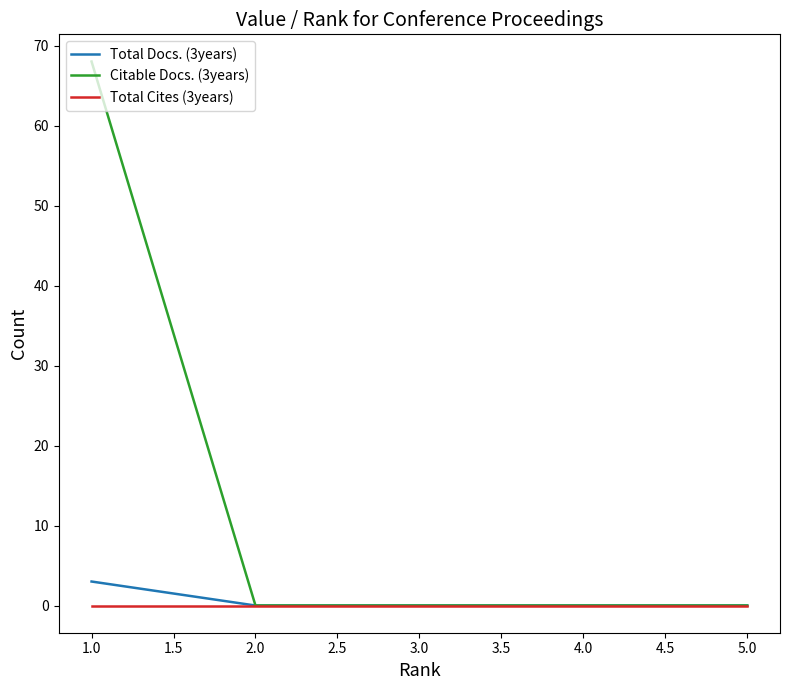

How many lines are shown in the chart?

3